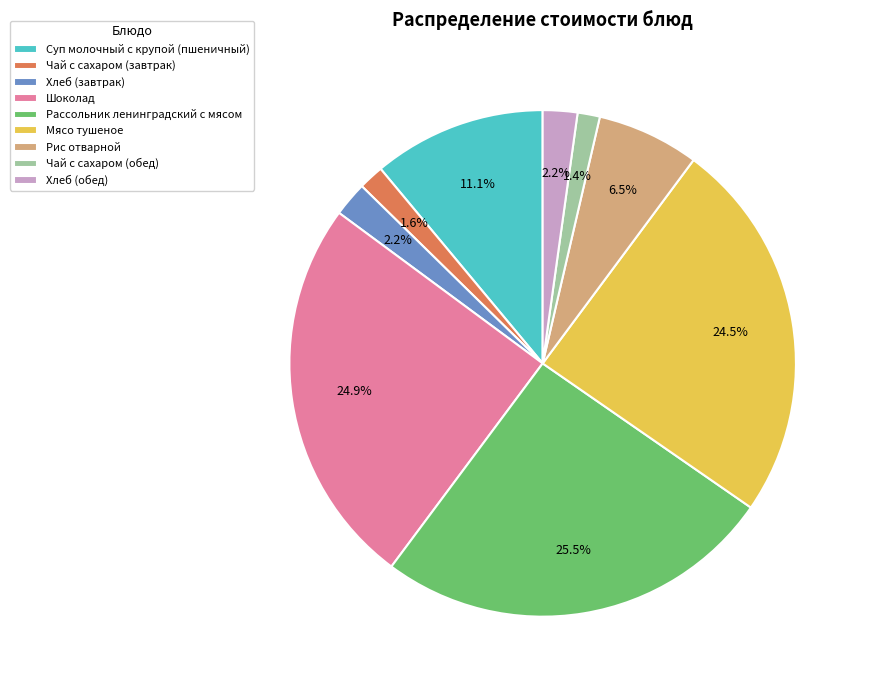

Is there any slice that represents more than half of the pie?

No